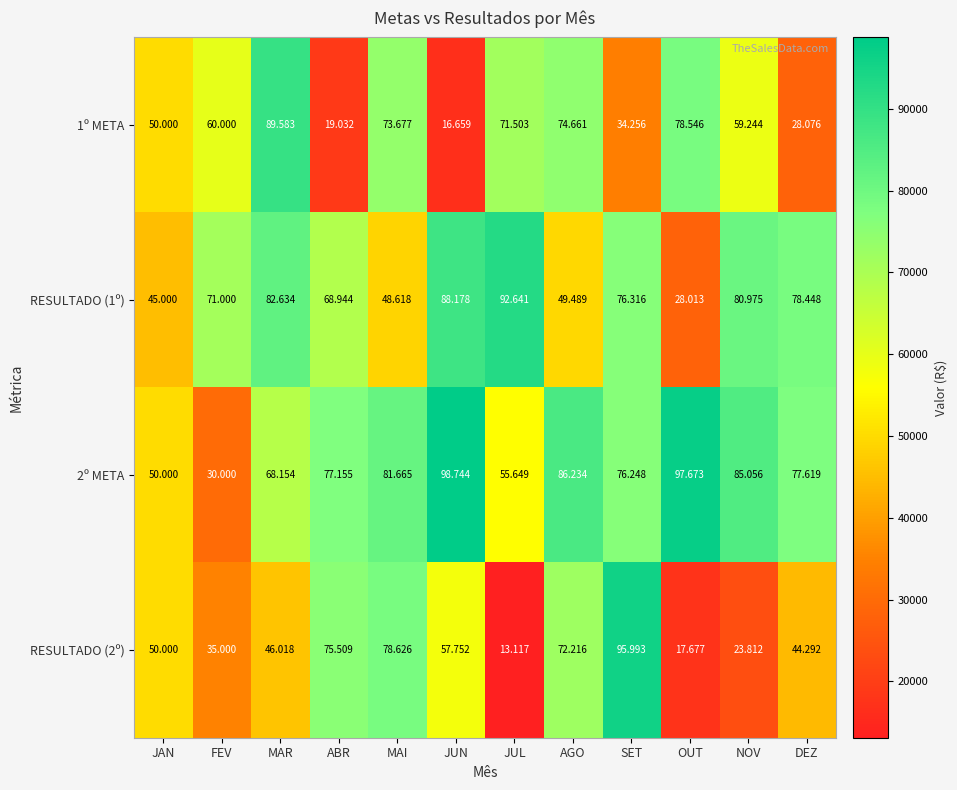

Count the number of categories in the chart.

12